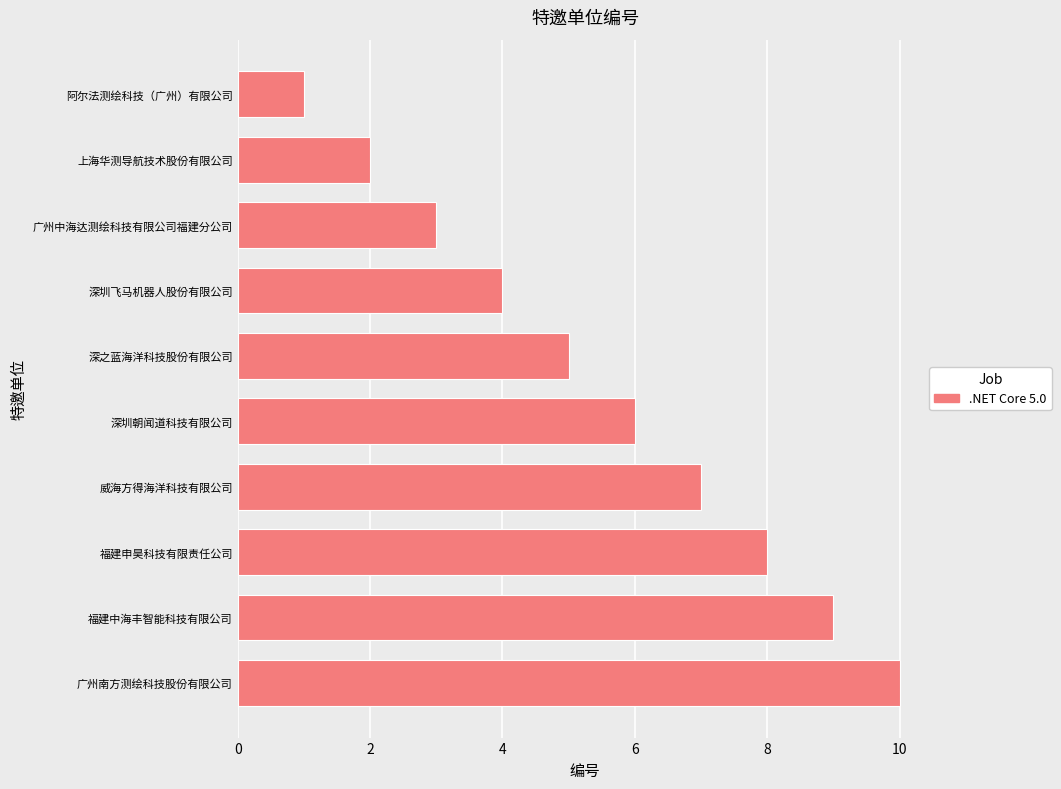

What value does the data have at 深之蓝海洋科技股份有限公司?

5